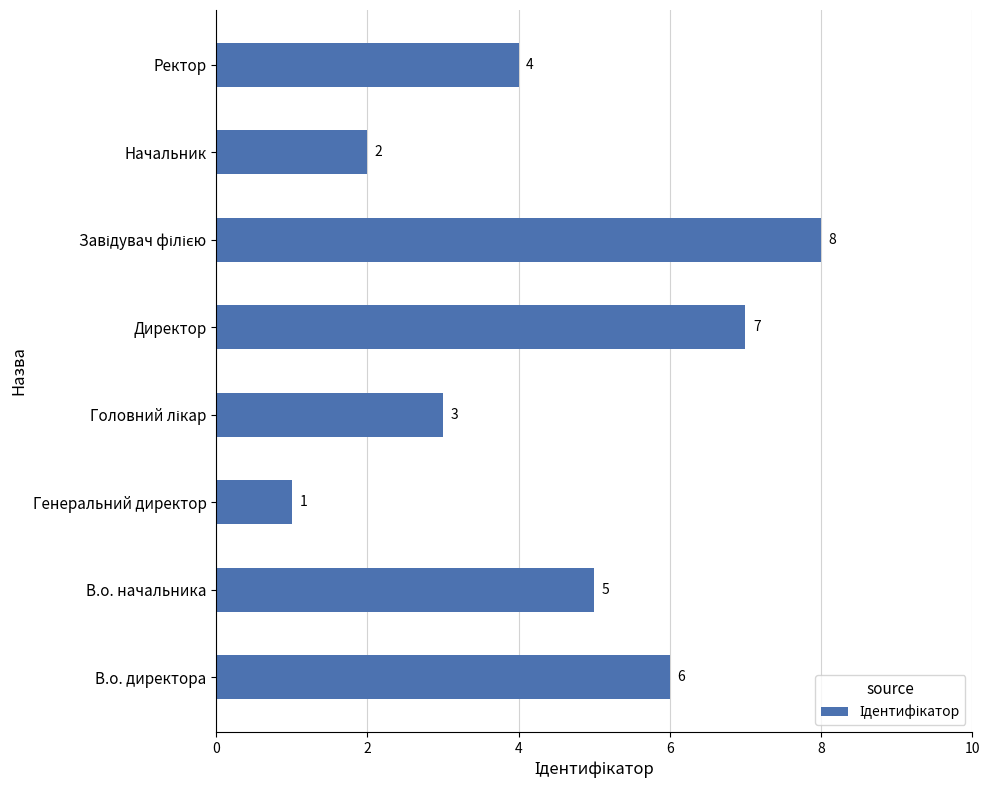

Reading bottom to top, list all the values displayed in this chart.

6	5	1	3	7	8	2	4